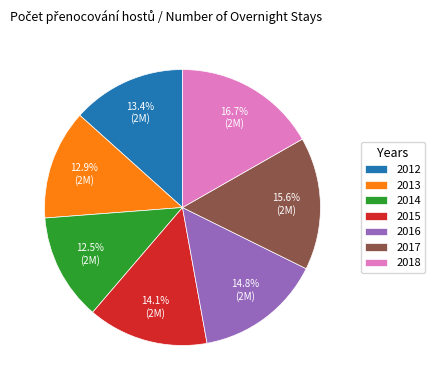

Is 2015 the majority of the pie?

No